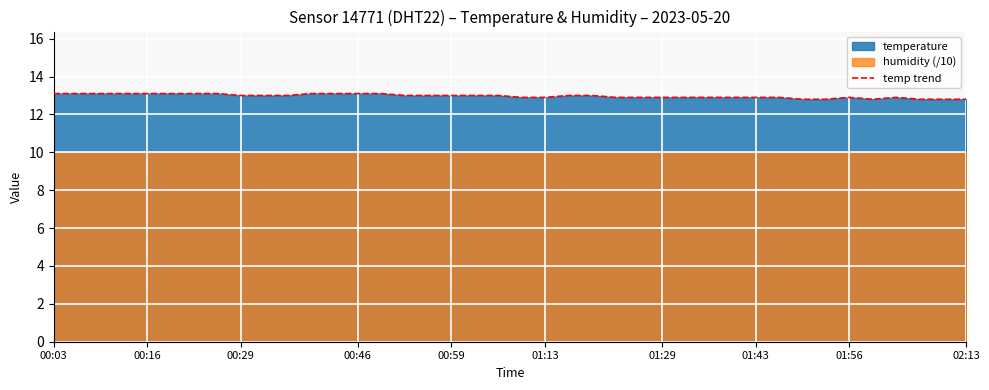

How many interior local peaks (higher than both neighbors) does the data have?

2